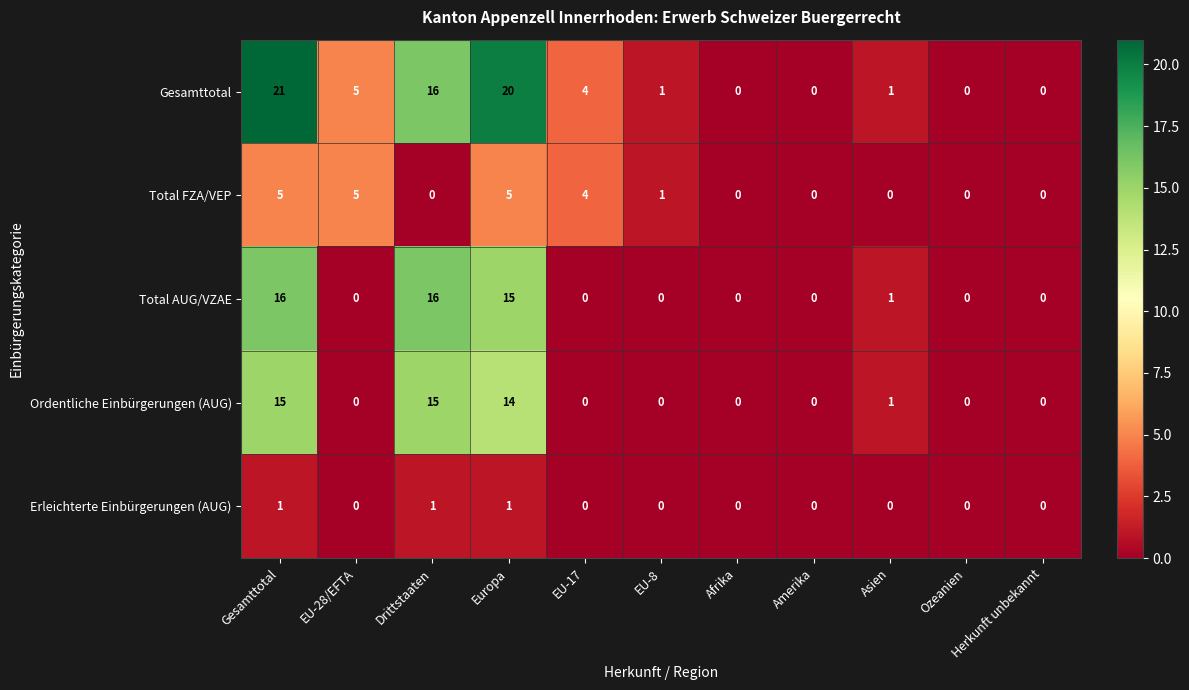

At which label is Gesamttotal closest to 10?

EU-28/EFTA